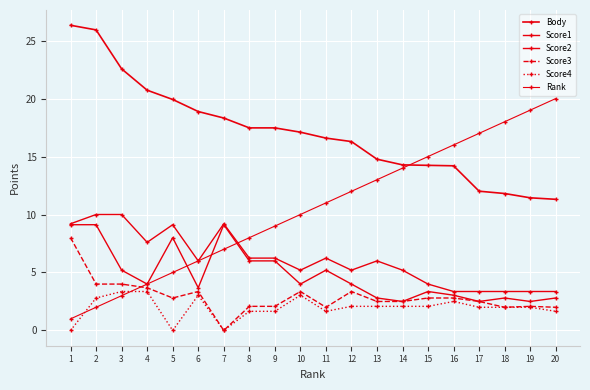

How many lines are shown in the chart?

6